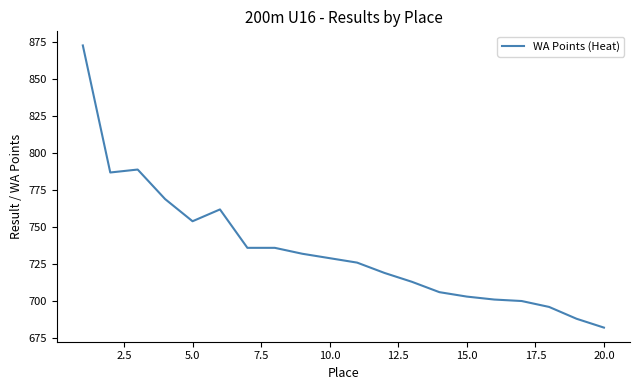

What is the difference between the maximum and minimum values?

191